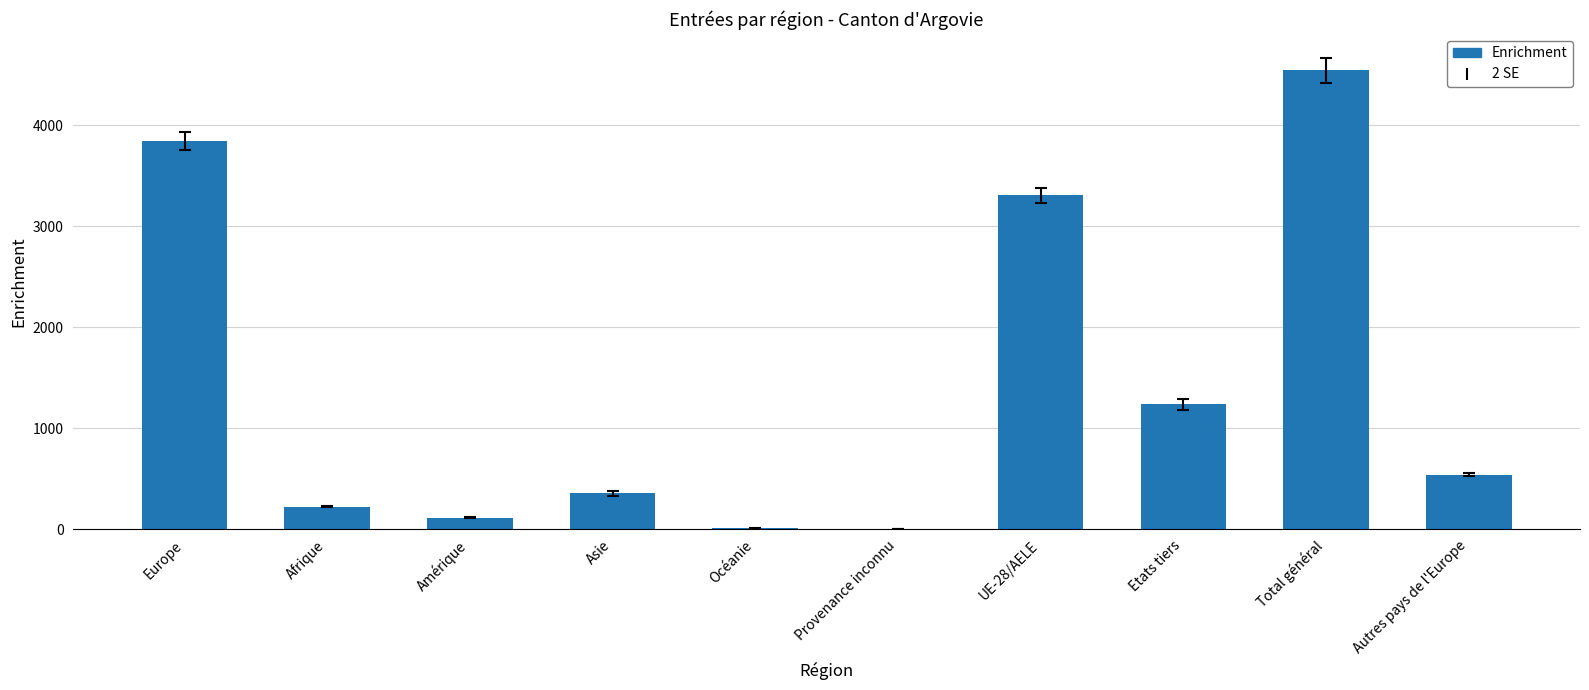

What is the greatest value displayed?

4543